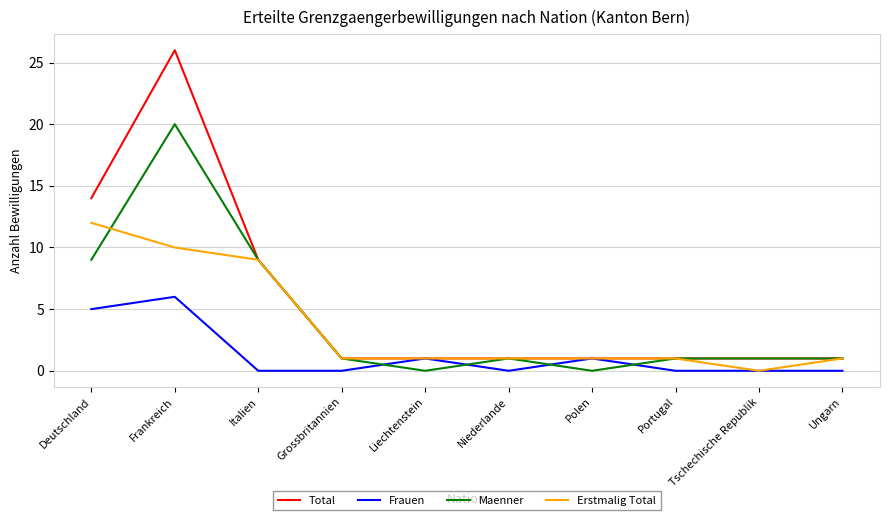

Which series has the largest range (max minus min)?

Total